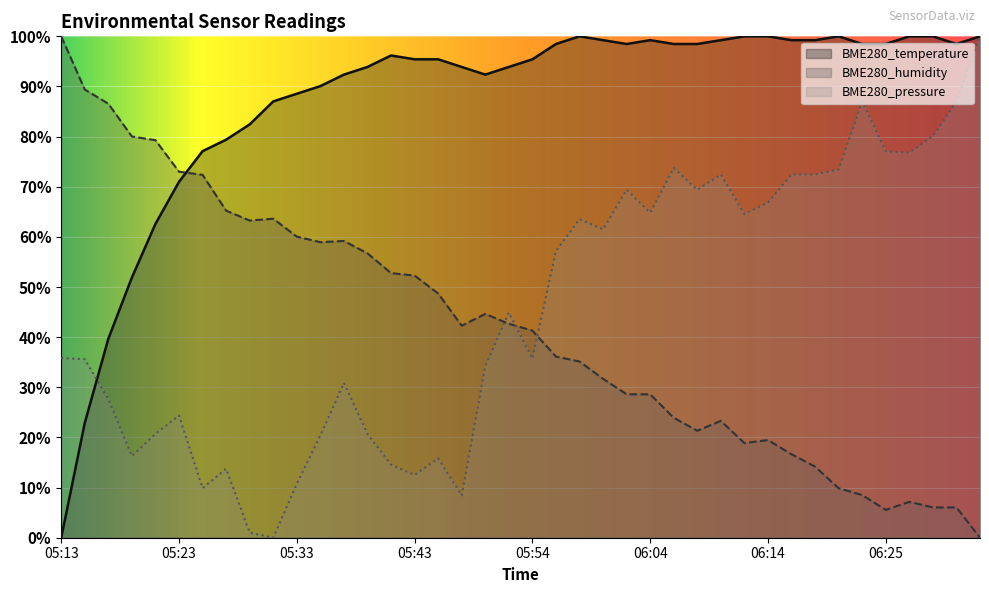

True or false: BME280_humidity and BME280_pressure intersect in this chart.

True